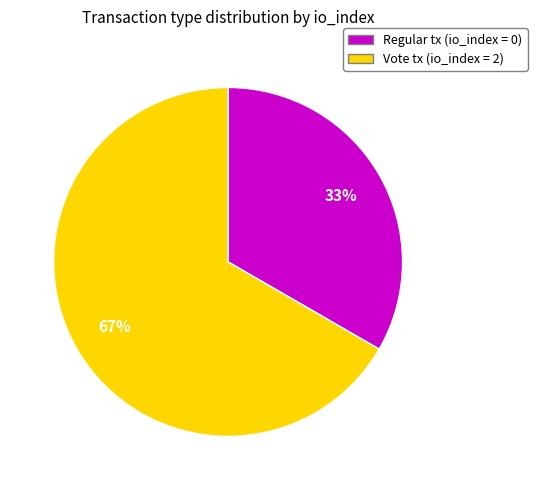

Count the number of slices in the pie.

2